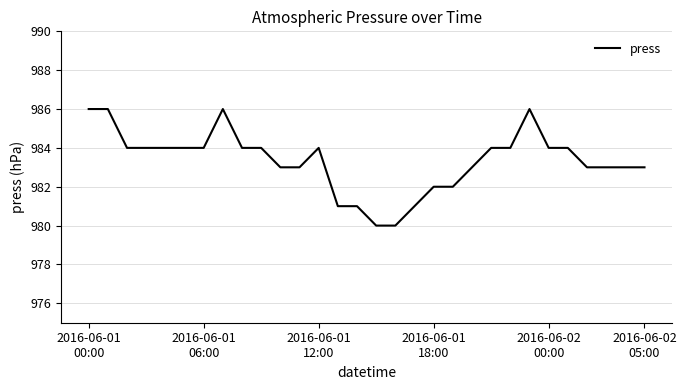

What is the minimum value shown in the chart?

980